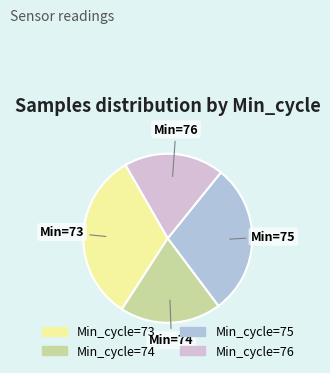

How many segments does this pie chart have?

4